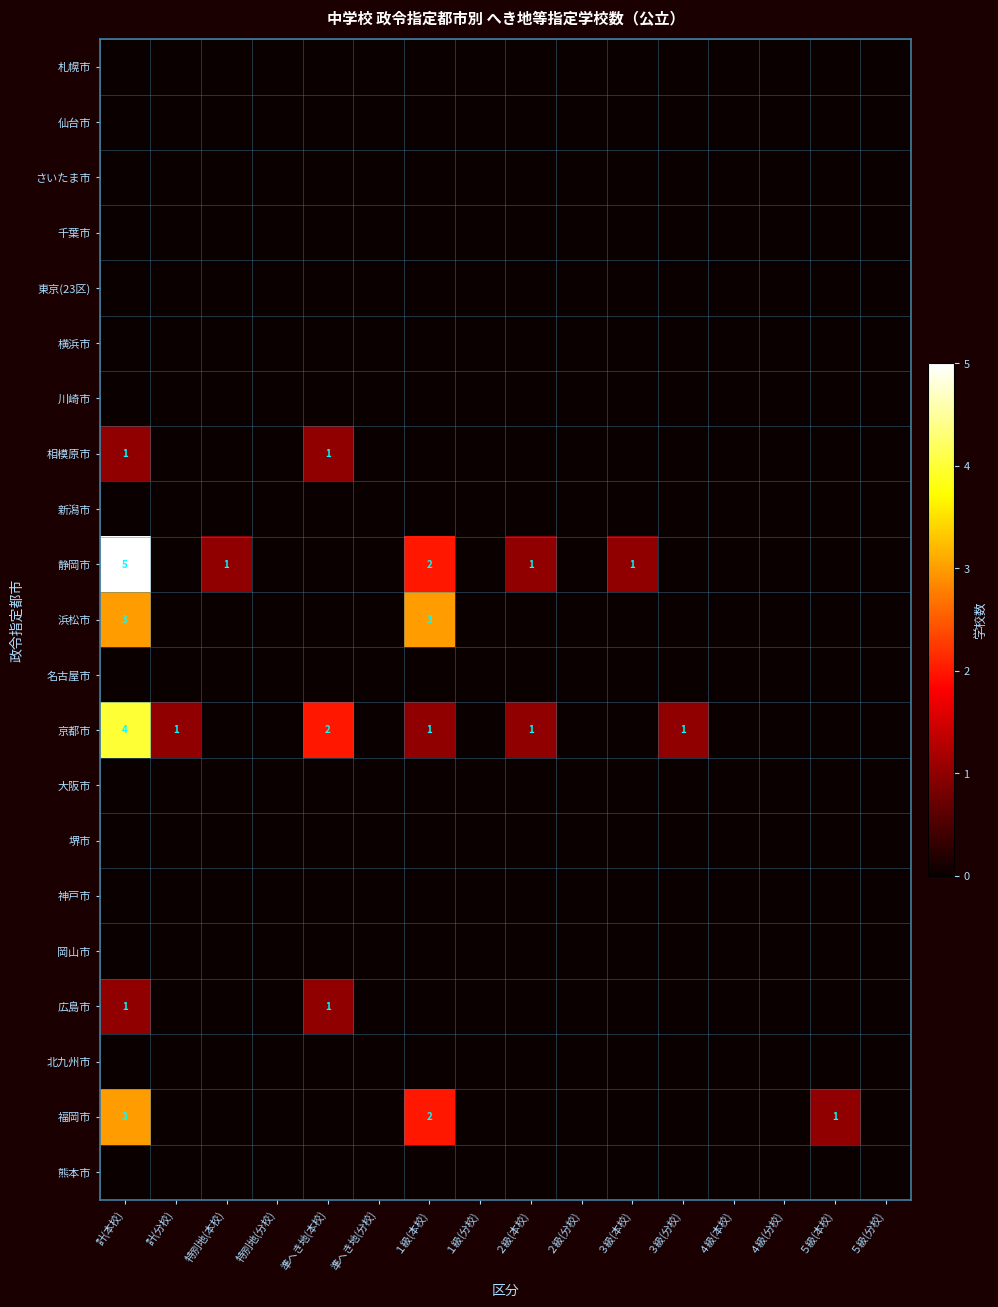

At which category does the chart reach its peak across all series?

計(本校)